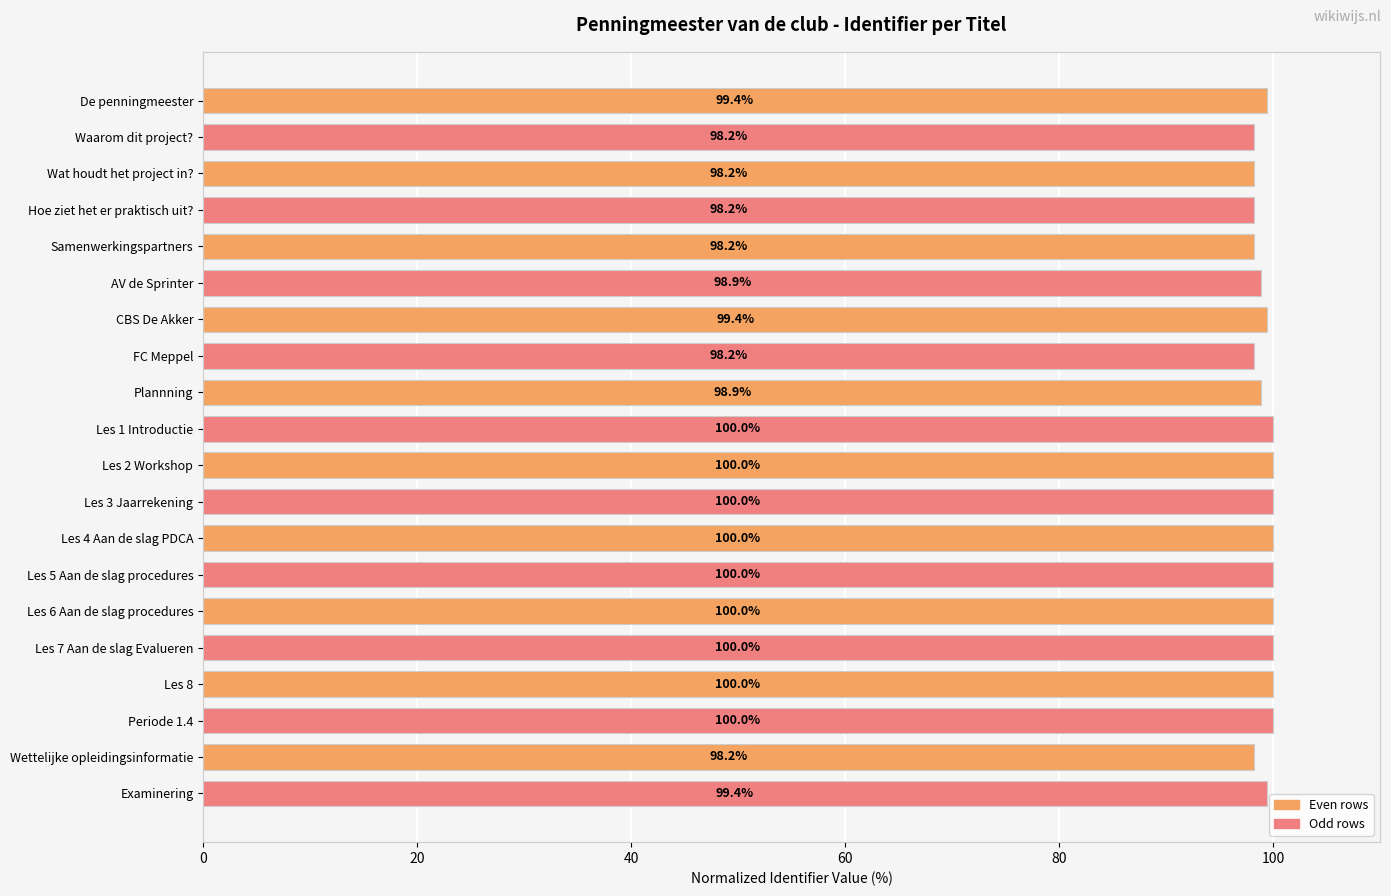

Reading top to bottom, extract all data points from this chart.

De penningmeester=99.4	Waarom dit project?=98.2	Wat houdt het project in?=98.2	Hoe ziet het er praktisch uit?=98.2	Samenwerkingspartners=98.2	AV de Sprinter=98.9	CBS De Akker=99.4	FC Meppel=98.2	Plannning=98.9	Les 1 Introductie=100.0	Les 2 Workshop=100.0	Les 3 Jaarrekening=100.0	Les 4 Aan de slag PDCA=100.0	Les 5 Aan de slag procedures=100.0	Les 6 Aan de slag procedures=100.0	Les 7 Aan de slag Evalueren=100.0	Les 8=100.0	Periode 1.4=100.0	Wettelijke opleidingsinformatie=98.2	Examinering=99.4